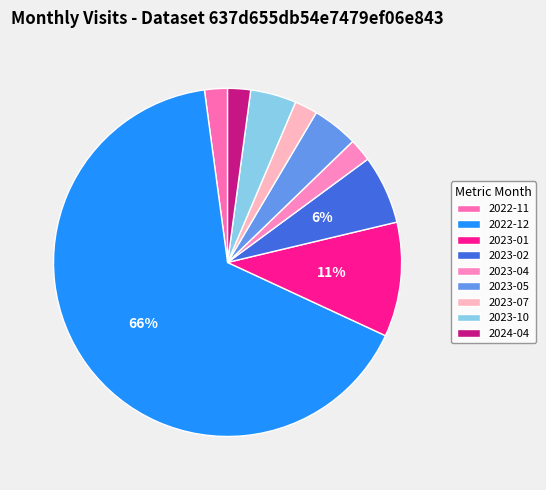

Is there a majority slice in this chart?

Yes